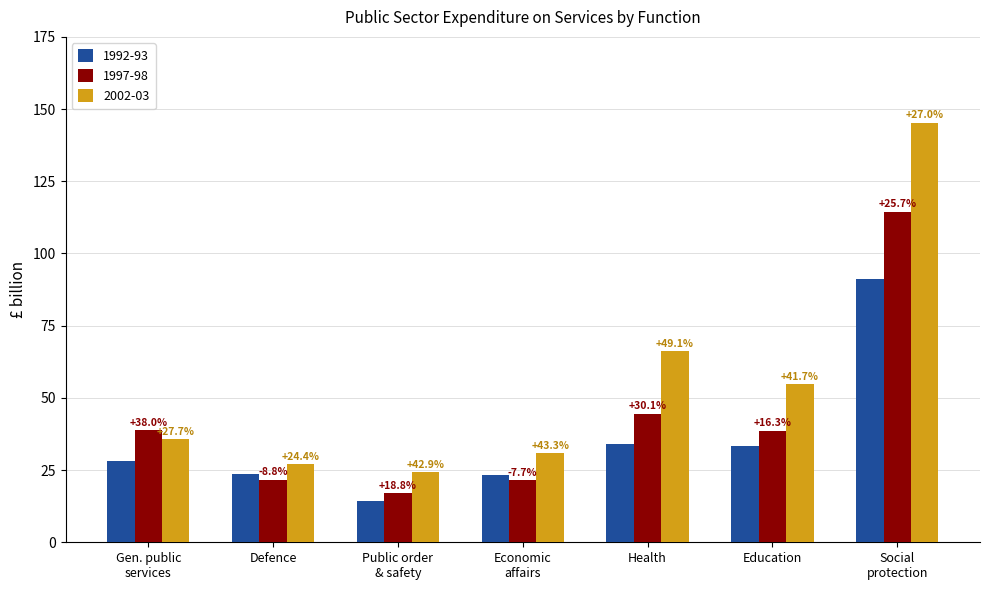

At which label does 1997-98 first exceed 38?

Gen. public services